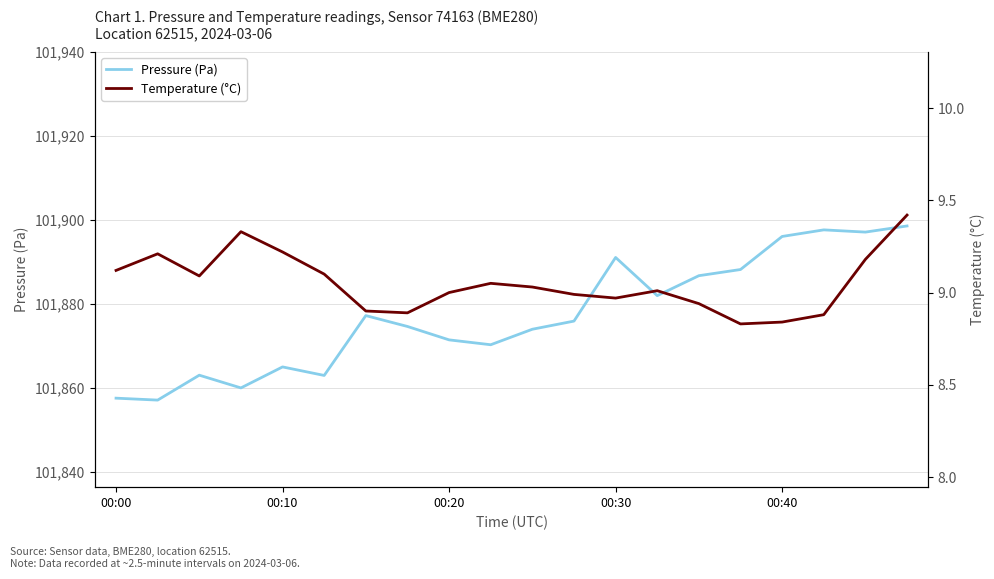

What is the minimum value shown in the chart?

8.8